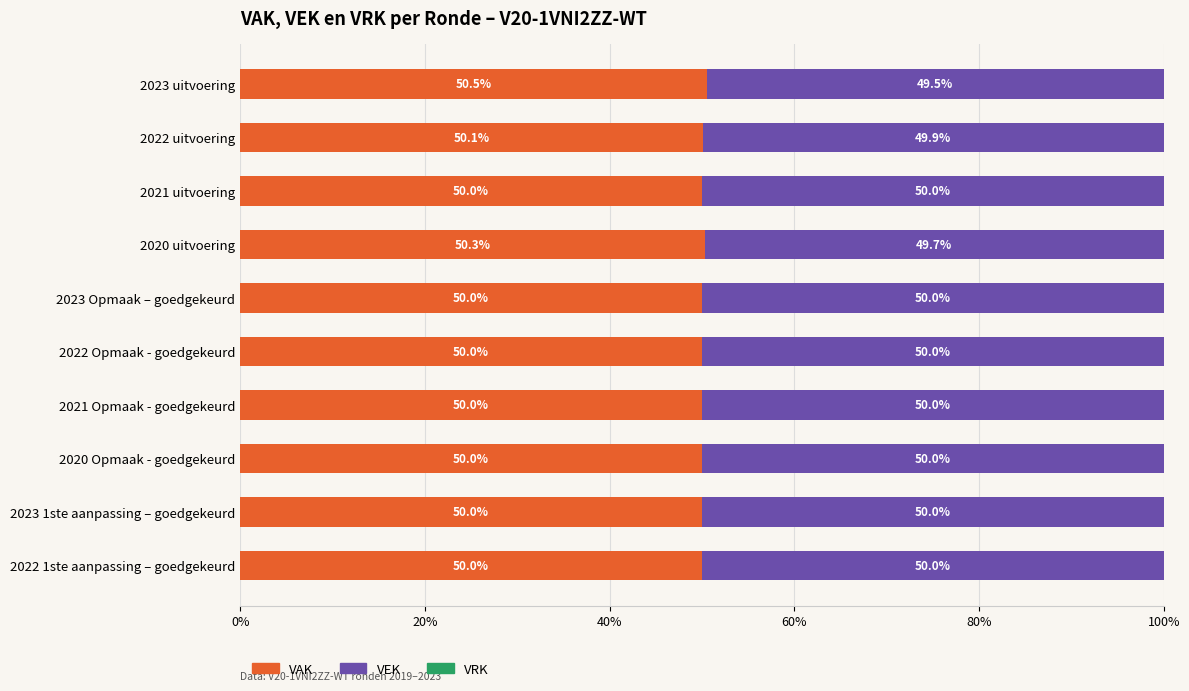

What value does the VAK series have at 2022 uitvoering?

50.1